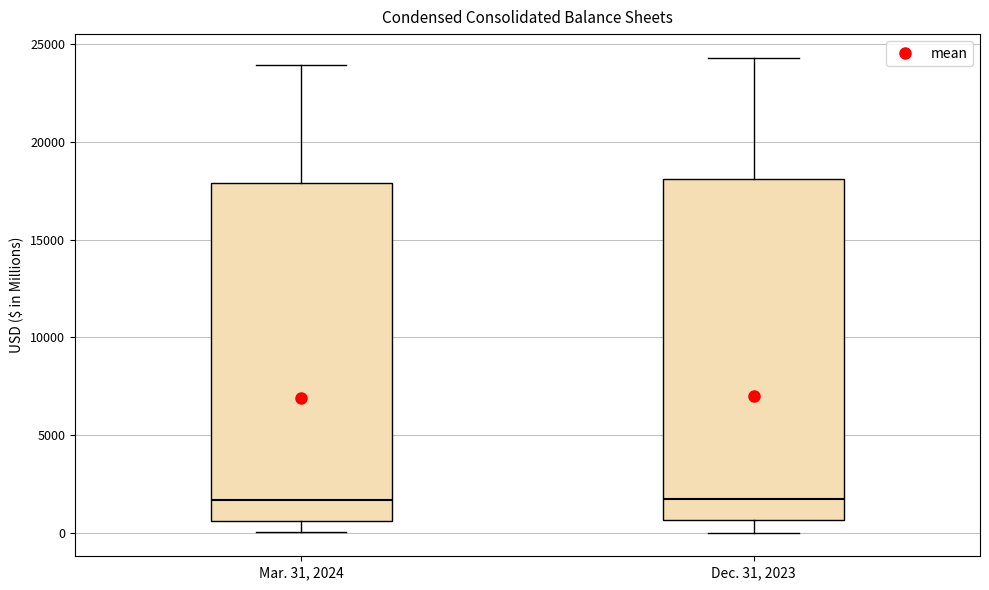

Where is the upper edge of the box for Dec. 31, 2023 on the y-axis? The values are not printed on the chart, so give them approximately, as read against the axis.

18000